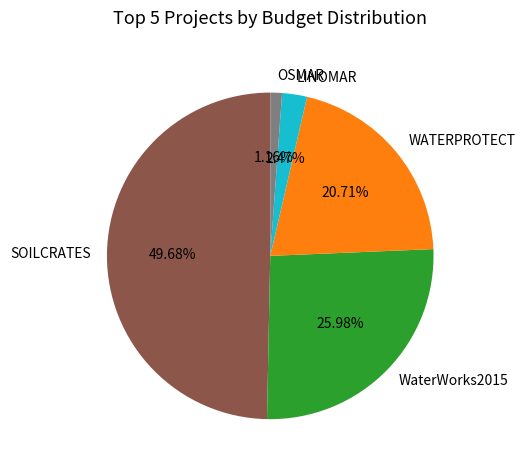

Count the number of slices in the pie.

5